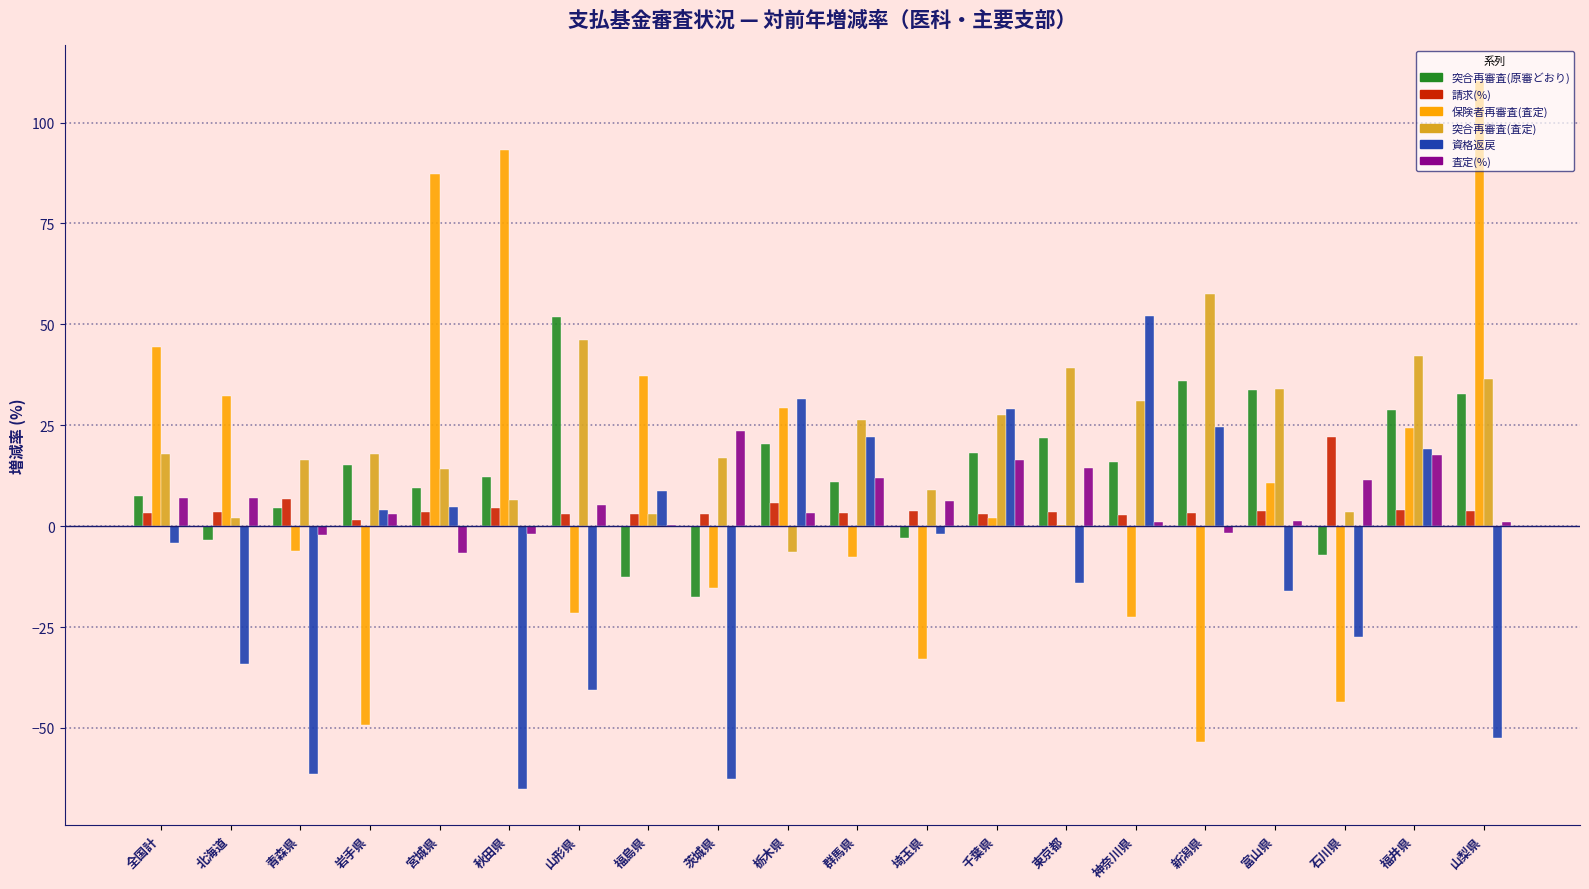

The value of 保険者再審査(査定) at 秋田県 is 43.7. True or false?

False